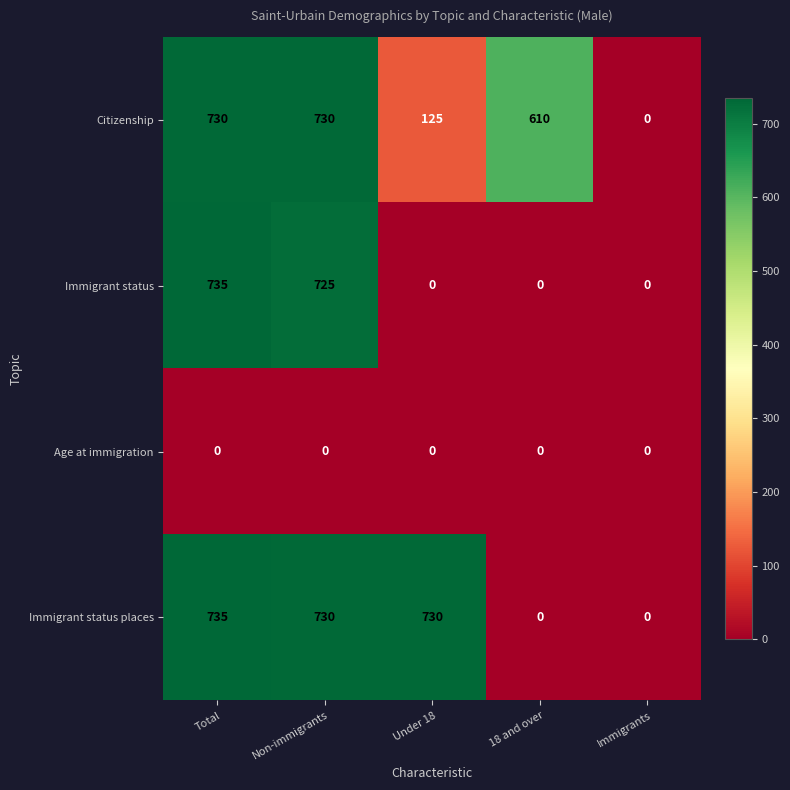

Where does the Immigrant status places series first go above 730?

Total